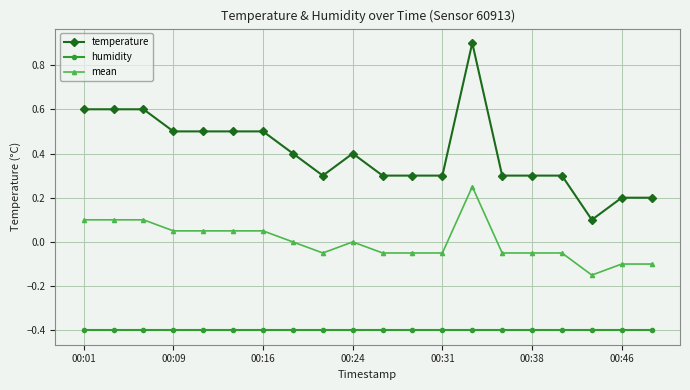

True or false: temperature has more than 0 interior local peaks.

True